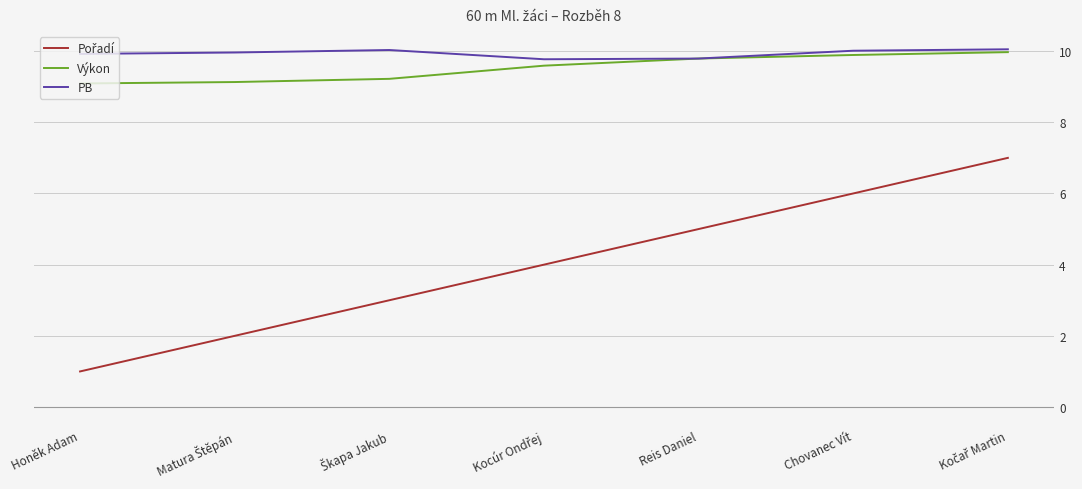

True or false: PB has a value of 14.1 at Chovanec Vít.

False